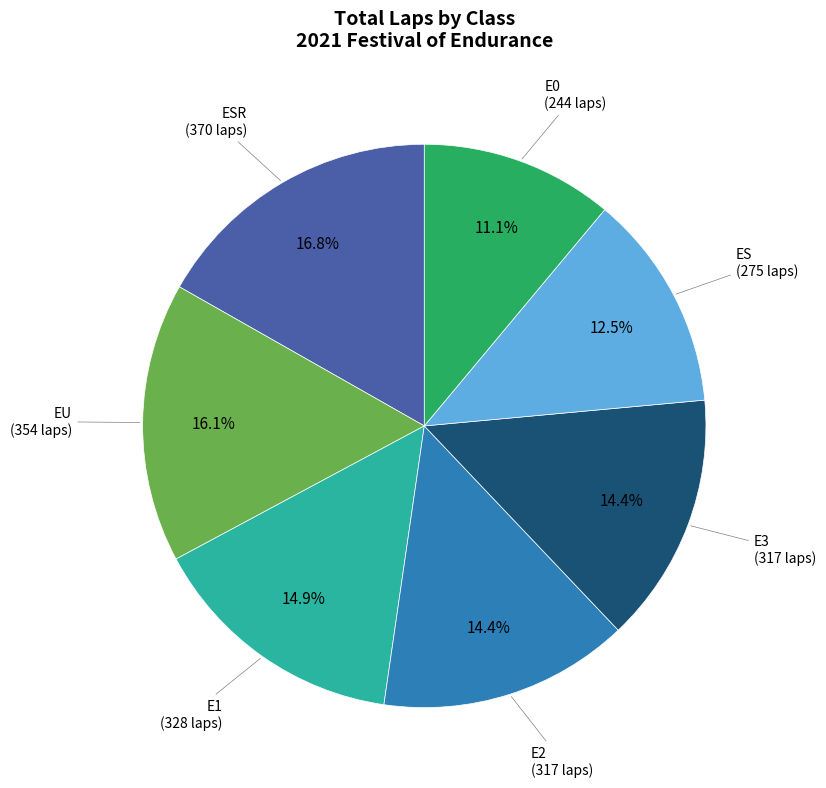

Is there any slice that represents more than half of the pie?

No